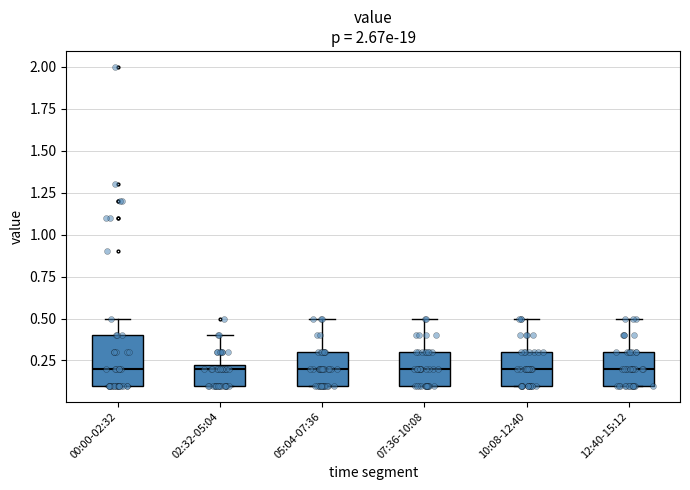

Reading left to right, read every box against the y-axis: the position of its median line, the range the box covers, and the ends of its whiskers. The values are not printed on the chart, so give them approximately, as read against the axis.

00:00-02:32: median 0.20, box 0.10 to 0.40, whiskers 0.10 to 0.50
02:32-05:04: median 0.20, box 0.10 to 0.25, whiskers 0.10 to 0.40
05:04-07:36: median 0.20, box 0.10 to 0.30, whiskers 0.10 to 0.50
07:36-10:08: median 0.20, box 0.10 to 0.30, whiskers 0.10 to 0.50
10:08-12:40: median 0.20, box 0.10 to 0.30, whiskers 0.10 to 0.50
12:40-15:12: median 0.20, box 0.10 to 0.30, whiskers 0.10 to 0.50